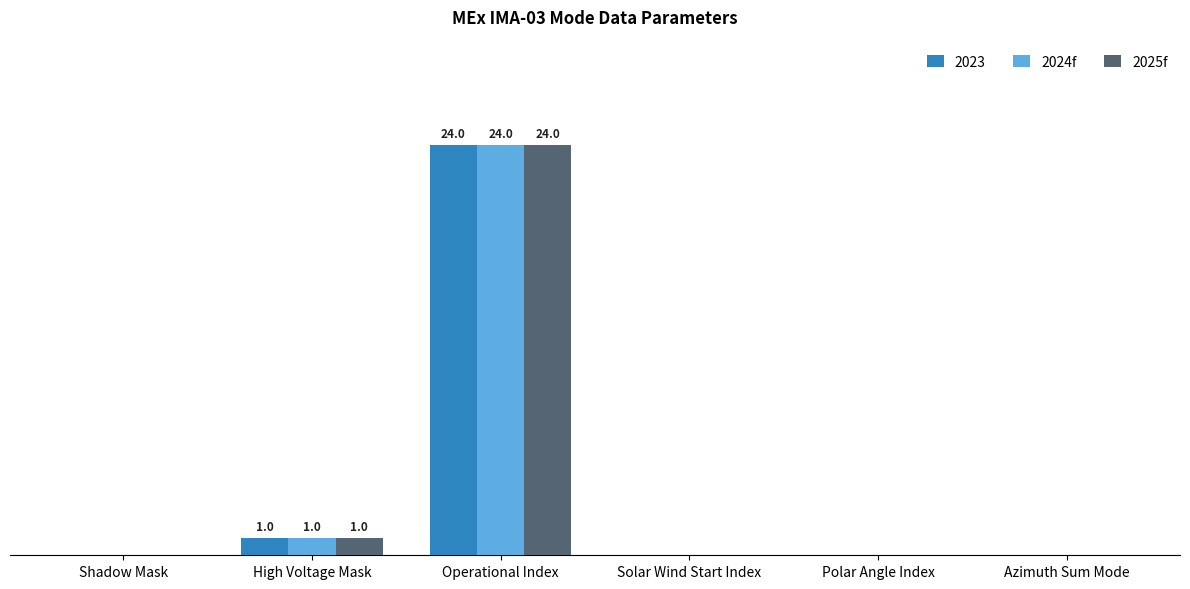

What are all the series names shown in the legend?

2023, 2024f, 2025f